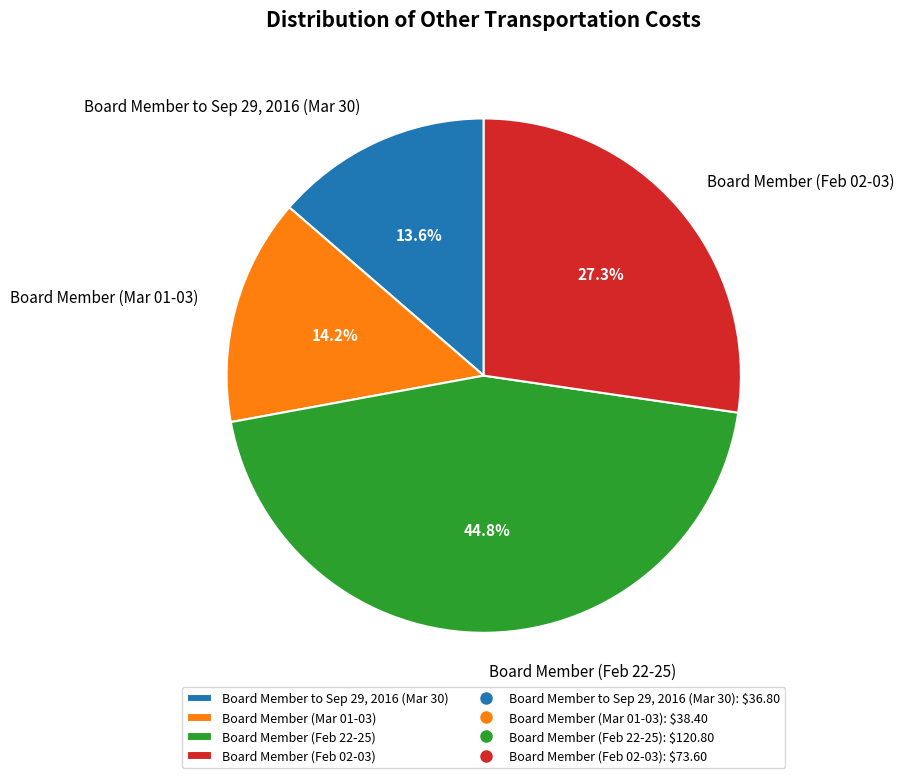

What is the ratio of the value at Board Member (Mar 01-03) to the value at Board Member to Sep 29, 2016 (Mar 30)?

1.0